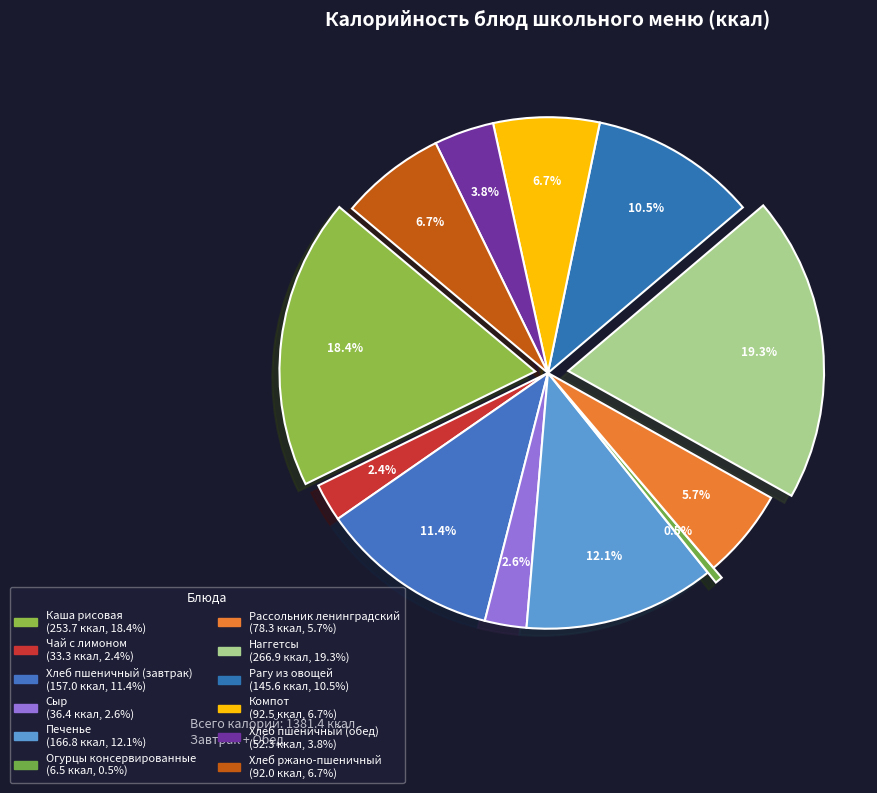

Count the number of slices in the pie.

12